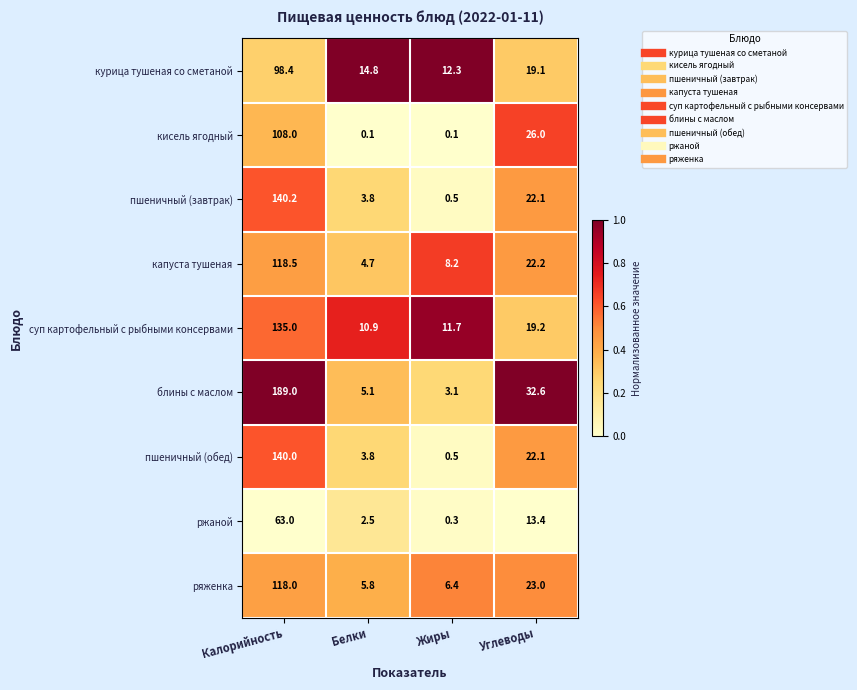

What is the difference between the maximum and minimum values in the блины с маслом series?

185.9